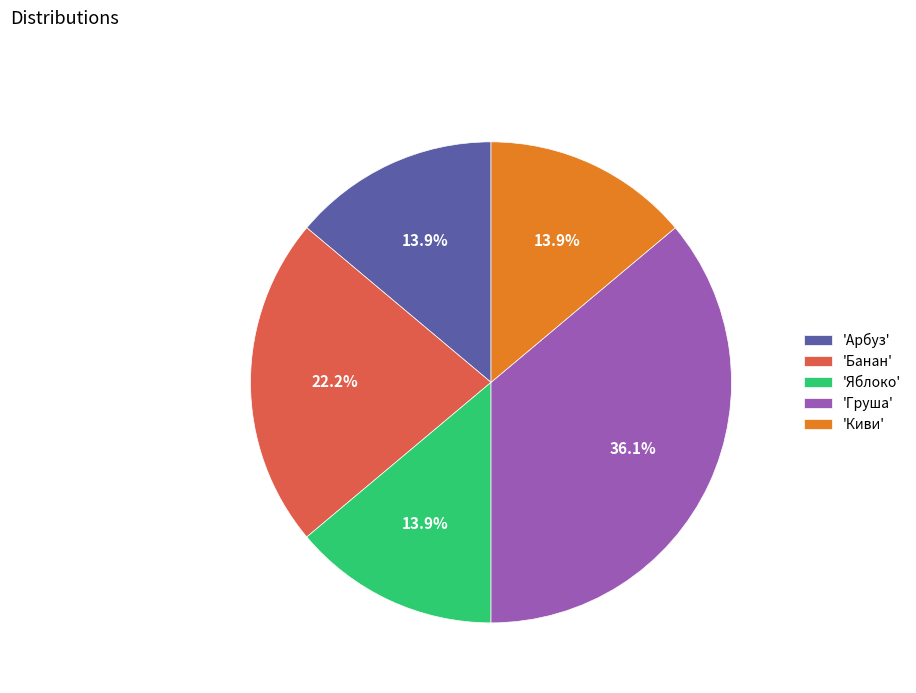

Approximately how many times larger is the value at 'Киви' compared to 'Яблоко'?

1.0